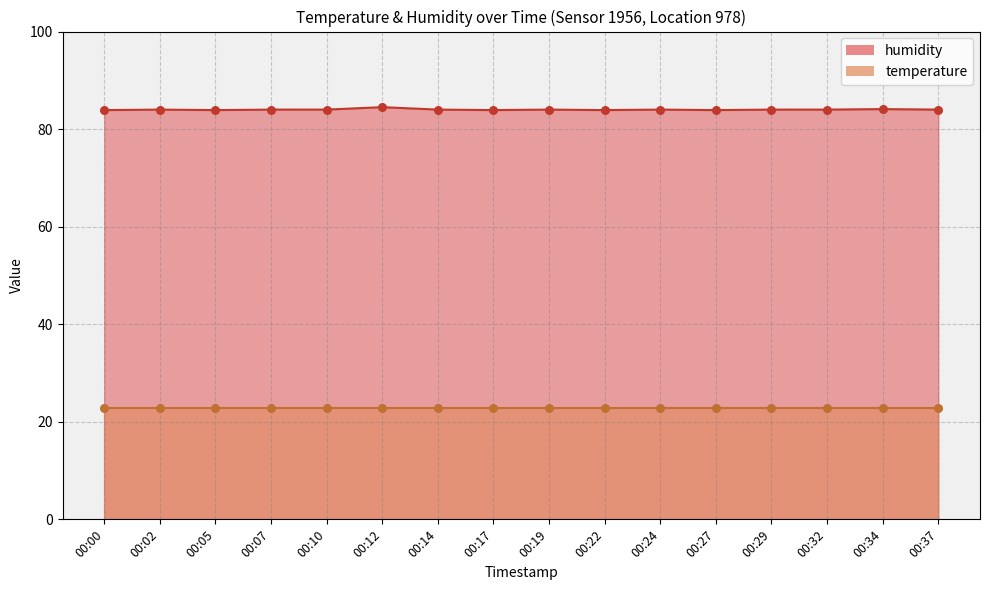

Approximately how many times larger is the value at 00:27 compared to 00:10?

1.0